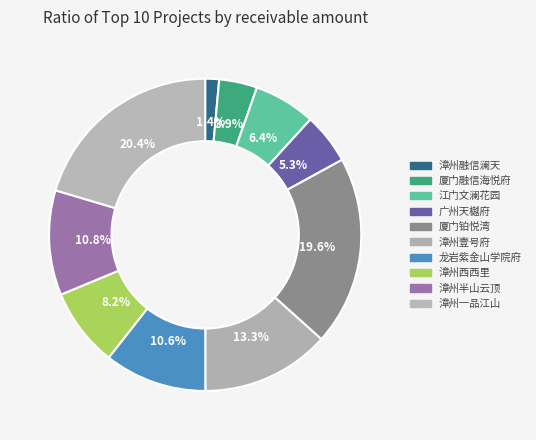

Is it true that 漳州融信澜天 is 13% of the pie?

False